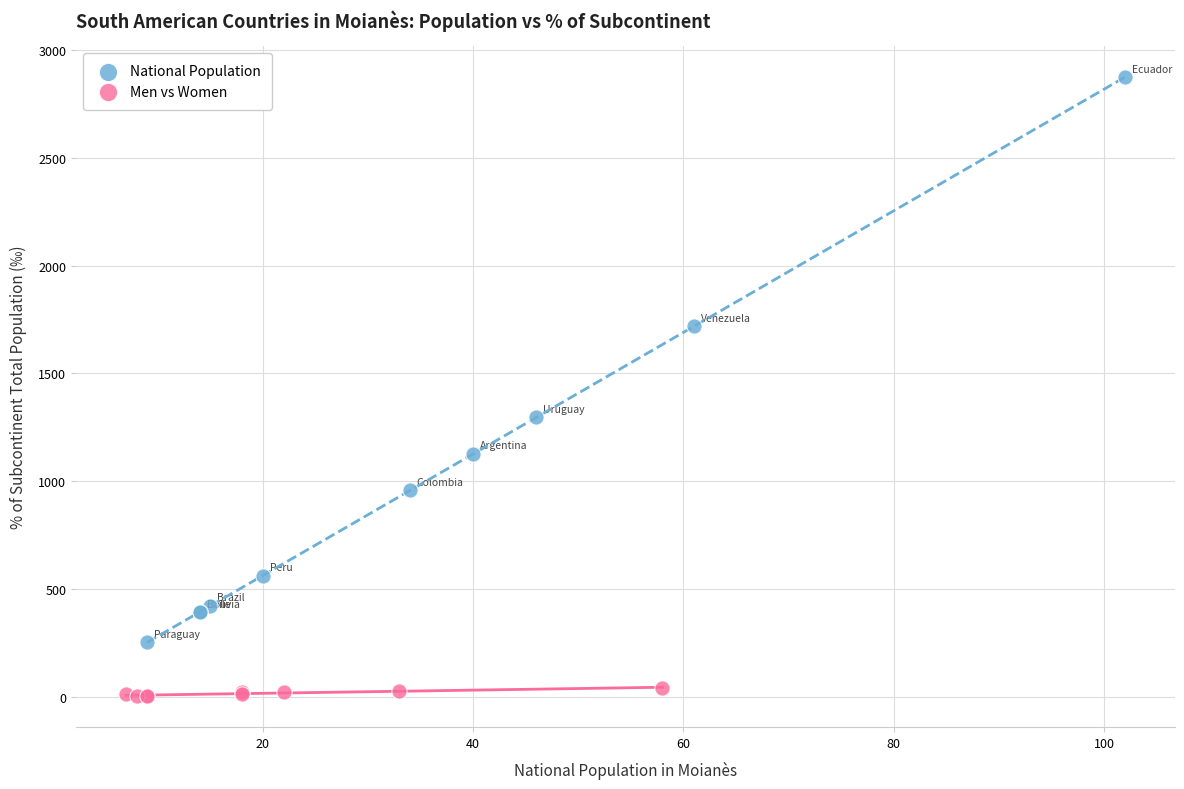

Which series contains the lowest Y value?

Men vs Women